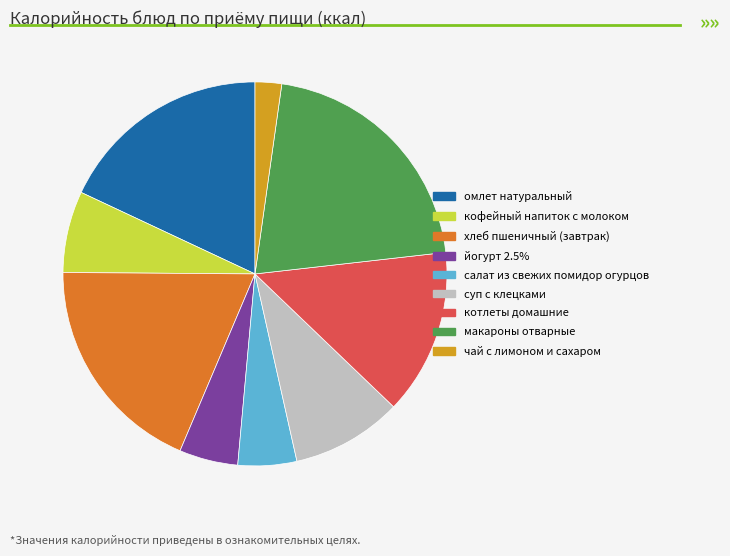

What is the largest slice in the pie chart?

макароны отварные